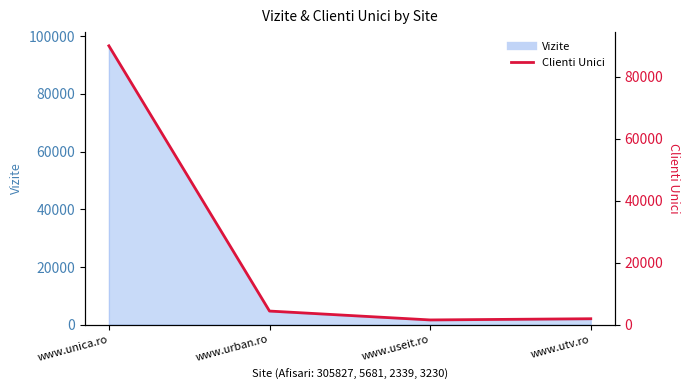

Is it true that the value at www.urban.ro is 5915?

False